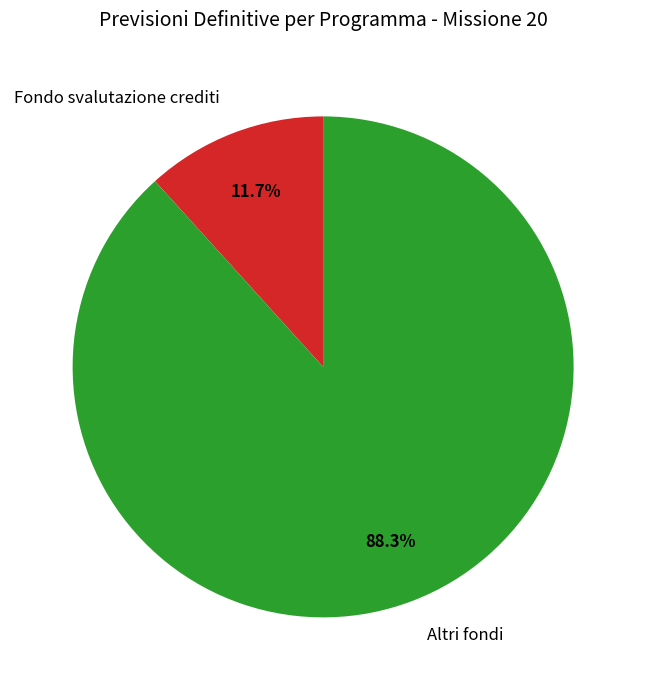

Is it true that Altri fondi is 99% of the pie?

False